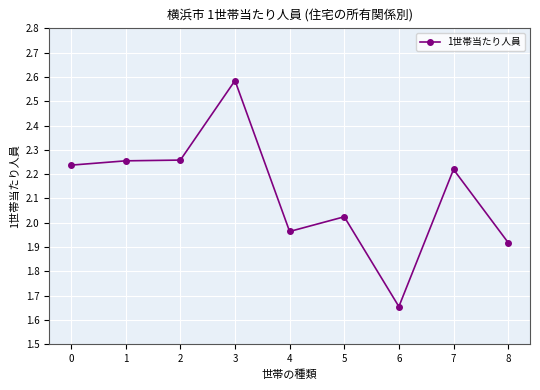

What is the sum of the values at 8 and 6?

3.6